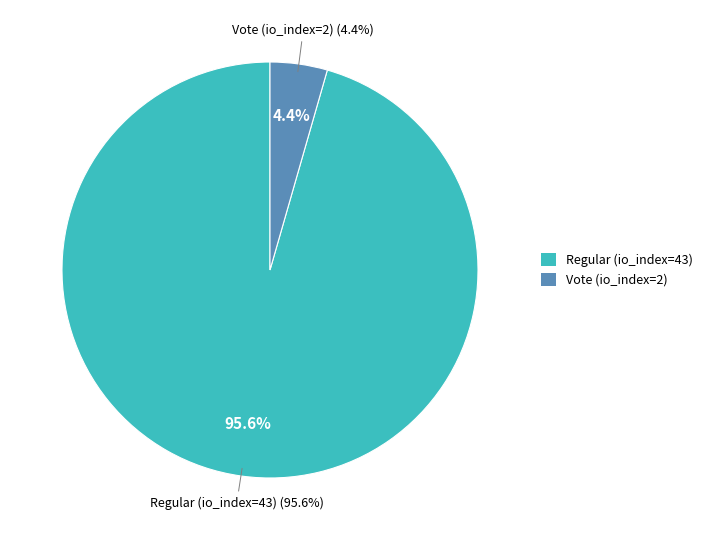

How many slices are in this pie chart?

2